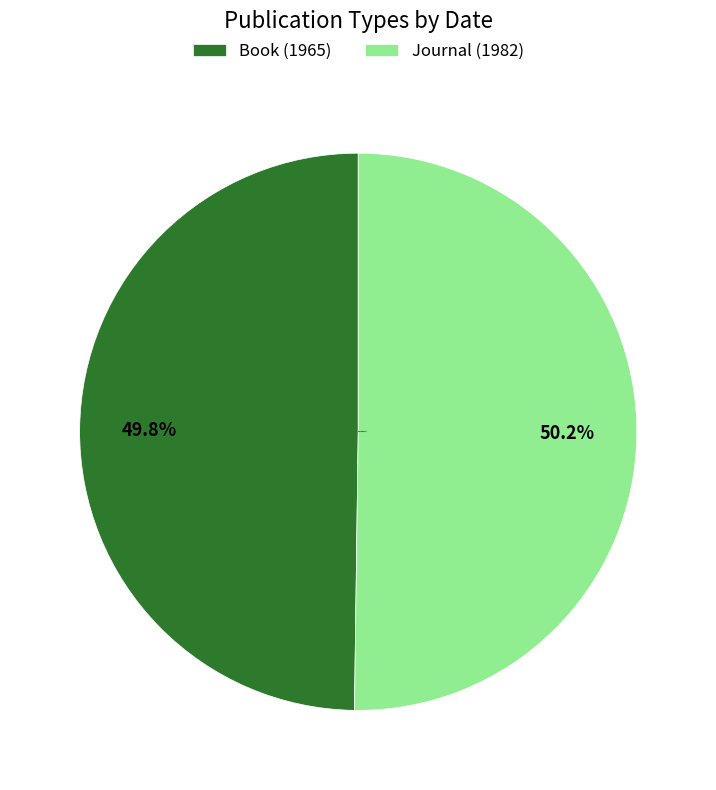

Is the sum of Journal (1982) and Book (1965) greater than half?

Yes